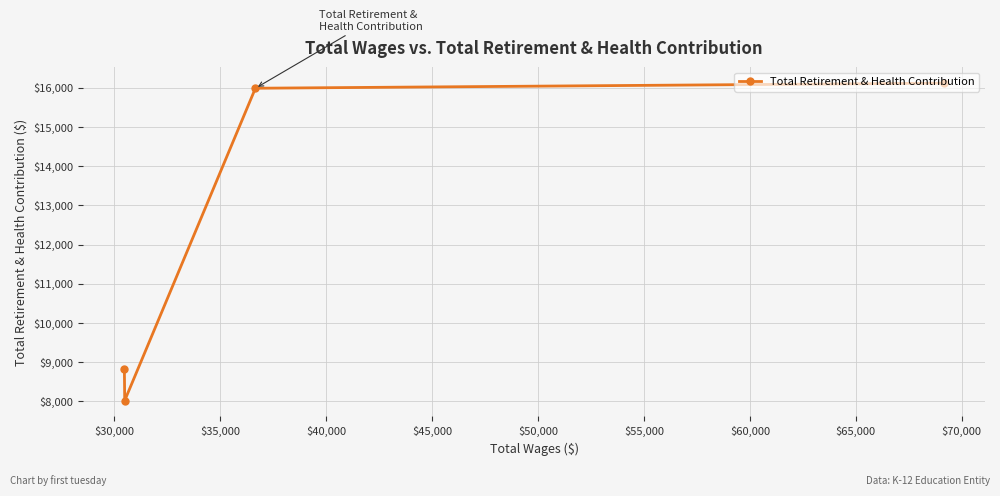

What is the average value?

12240